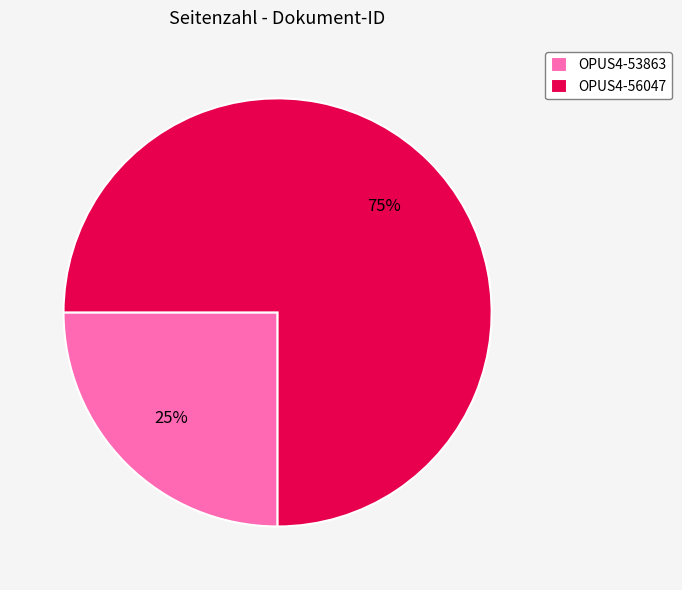

Do OPUS4-53863 and OPUS4-56047 together represent more than half of the pie?

Yes